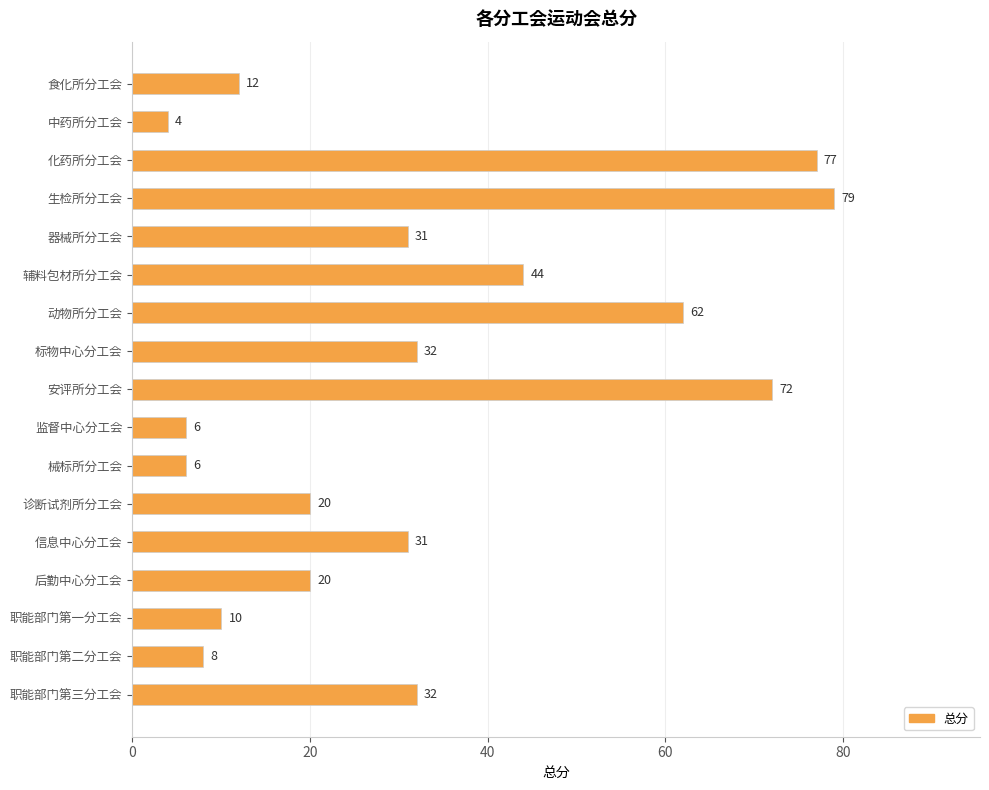

Which category has the lowest value across all series?

中药所分工会